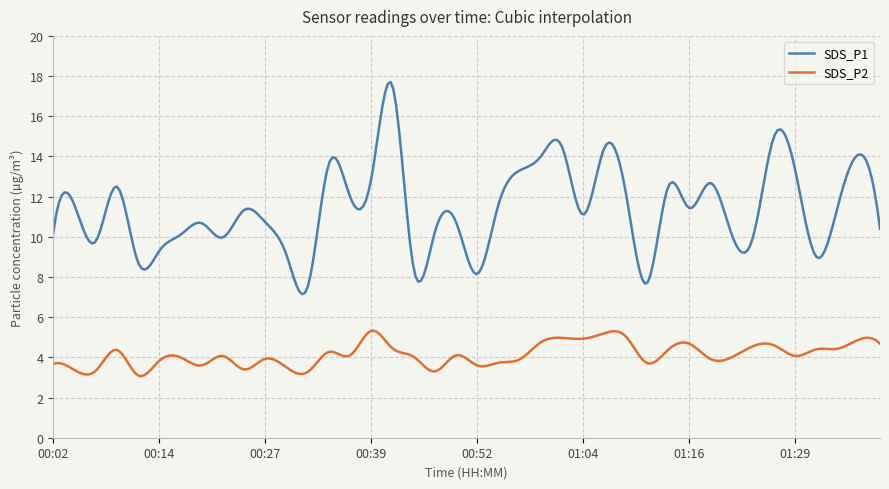

Which series has the largest range (max minus min)?

SDS_P1